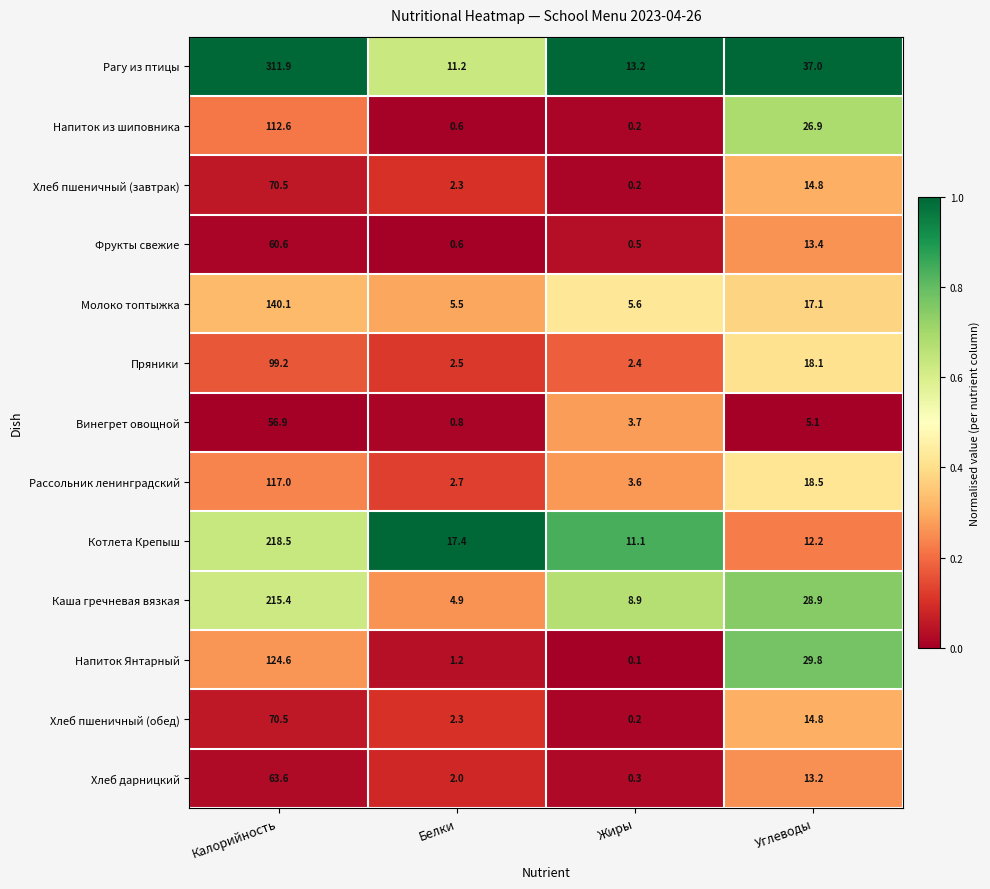

What is the sum of the Рагу из птицы values at Жиры and Белки?

24.4